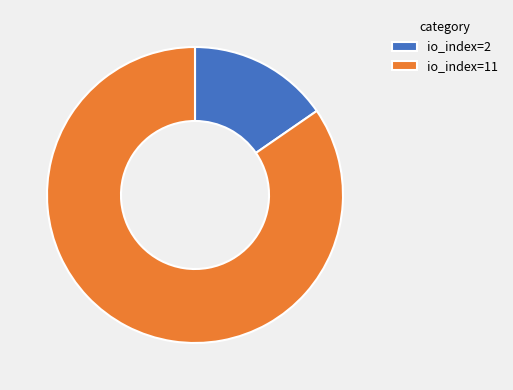

How many slices are in this pie chart?

2